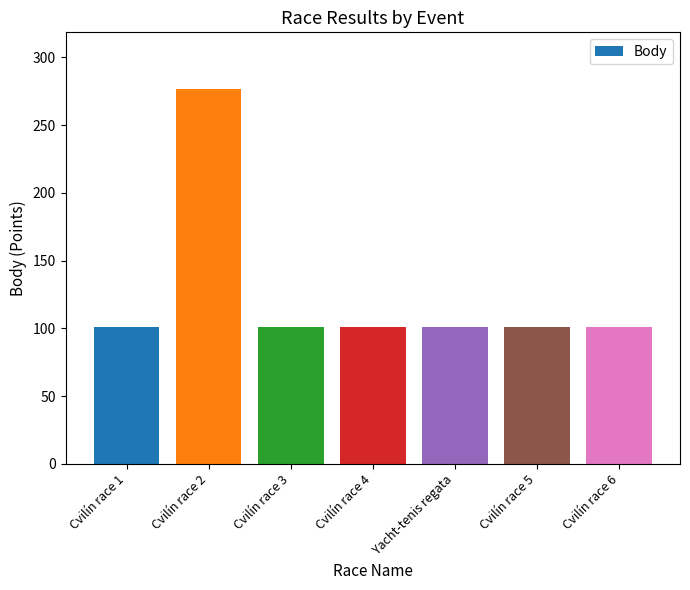

What is the label of the 4th bar from the right?

Cvilín race 4